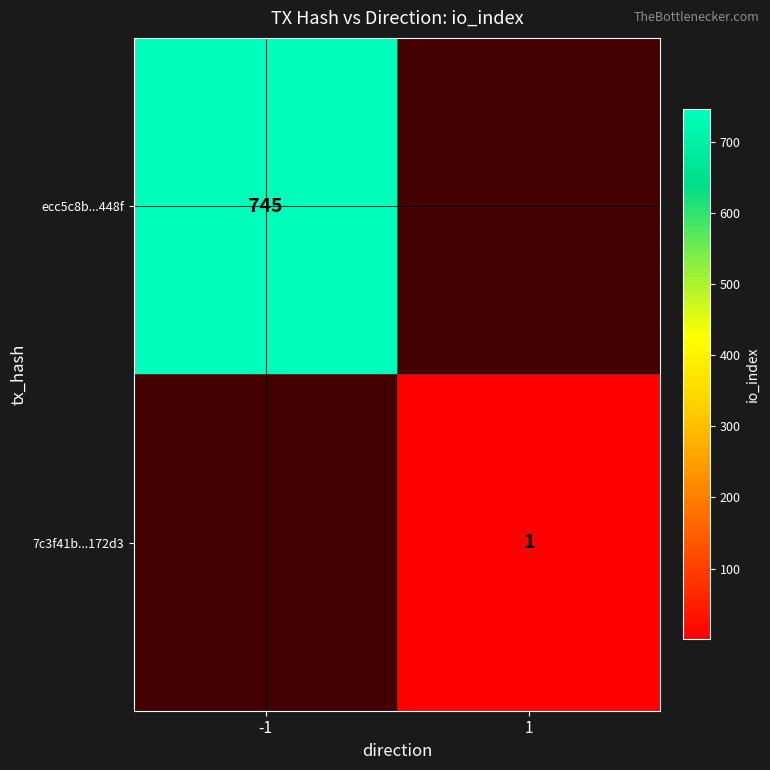

Is it true that 7c3f41b...172d3 equals 0 at 1?

False